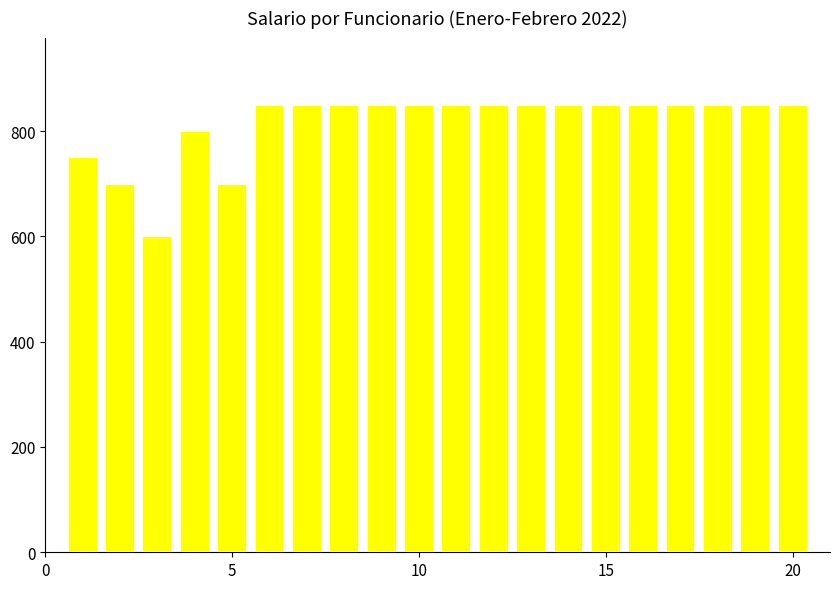

What is the sum of all values?

16300